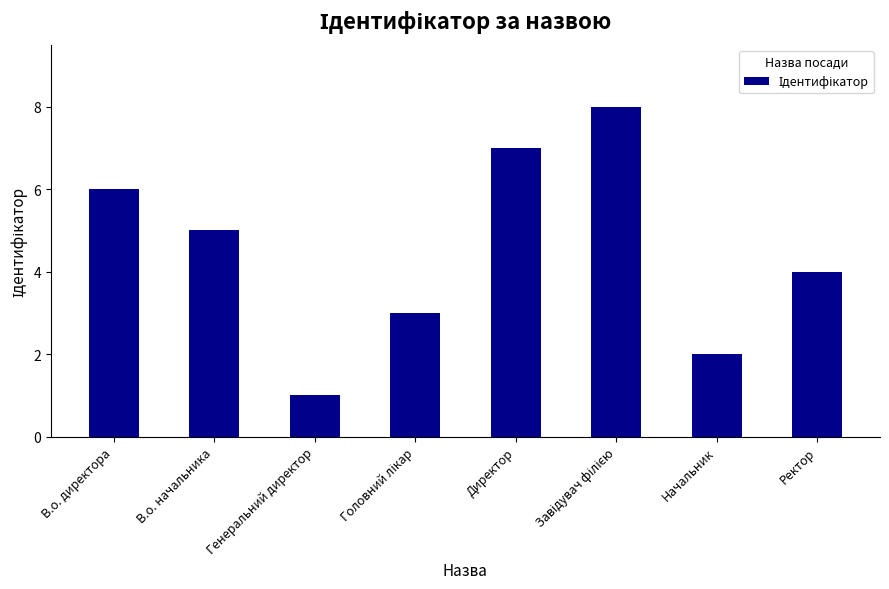

What is the sum of the values at В.о. директора and Ректор?

10